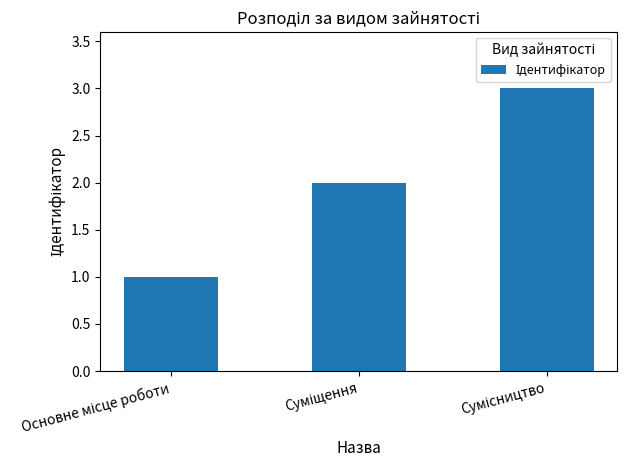

What is the value of the 1st bar from the left?

1